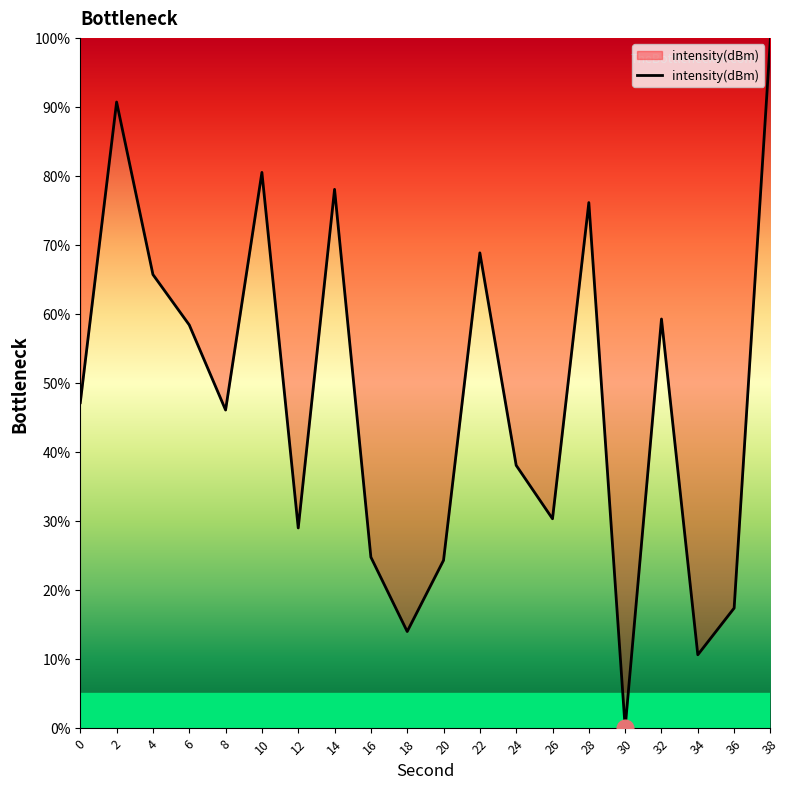

True or false: there are more than 0 points higher than both neighbors.

True